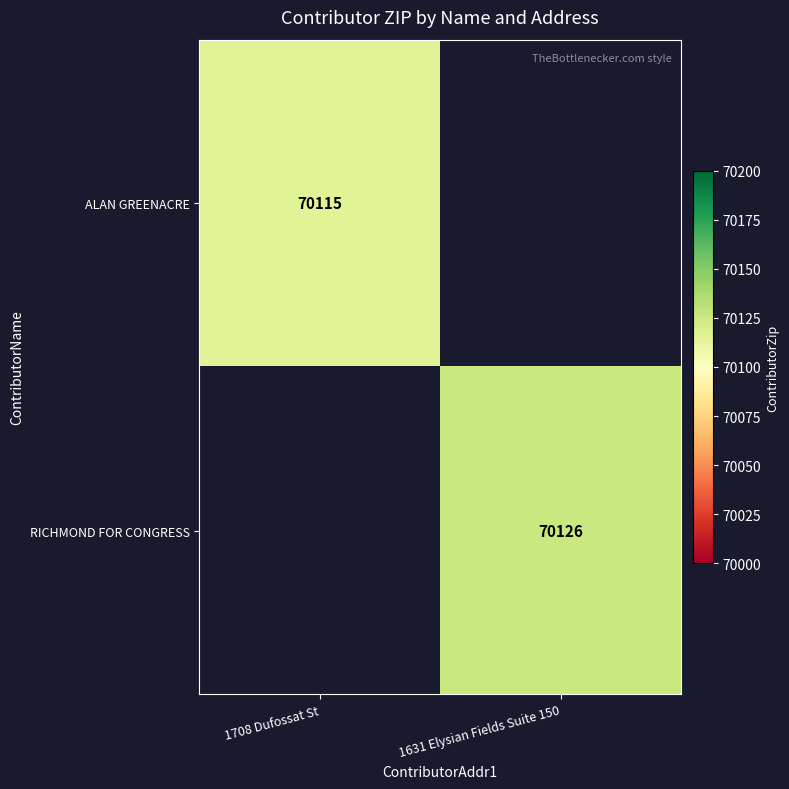

True or false: ALAN GREENACRE has a value of 45126 at 1708 Dufossat St.

False